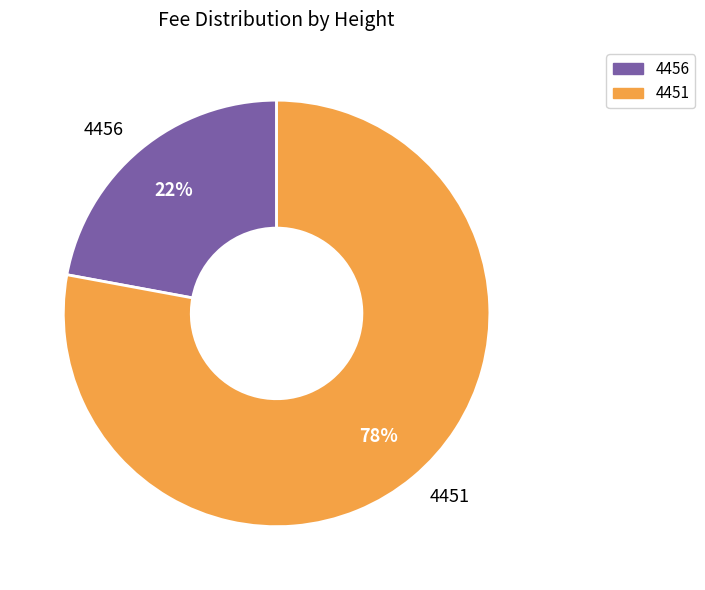

What percentage is the 4451 slice, to the nearest percent?

78%